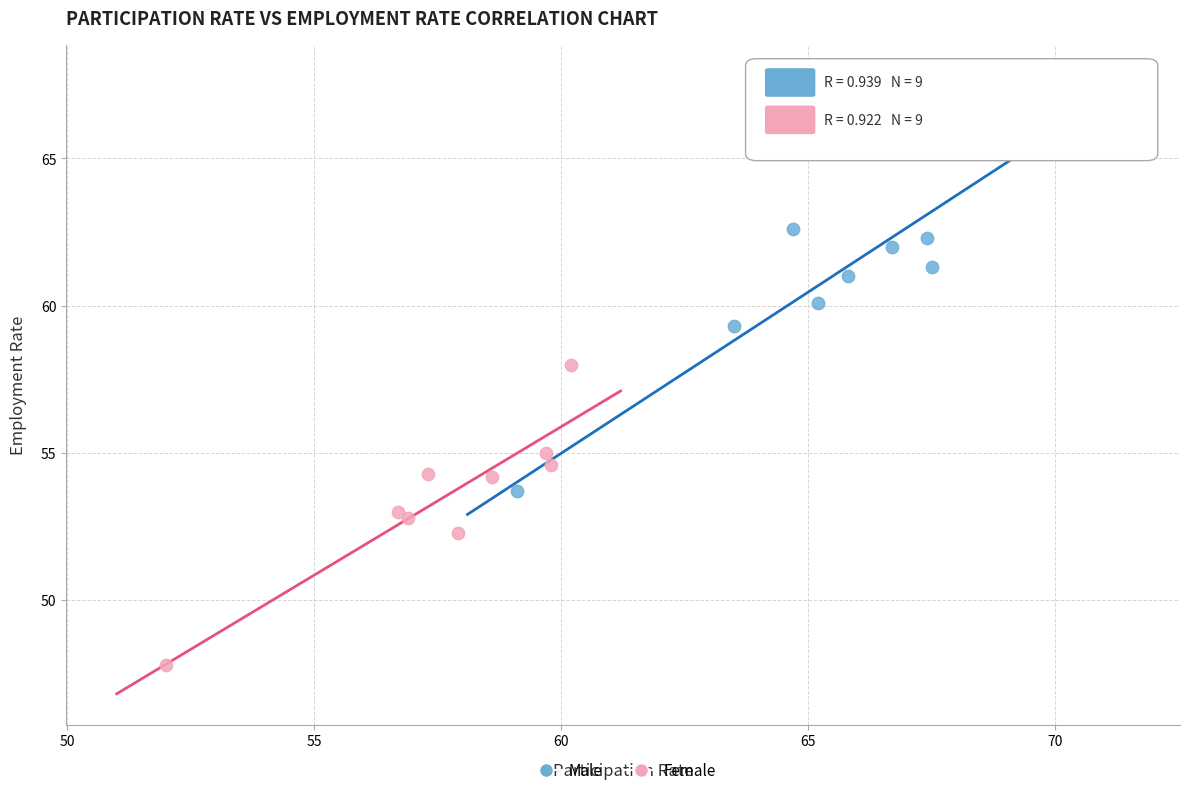

Which series contains the highest Y value?

Male